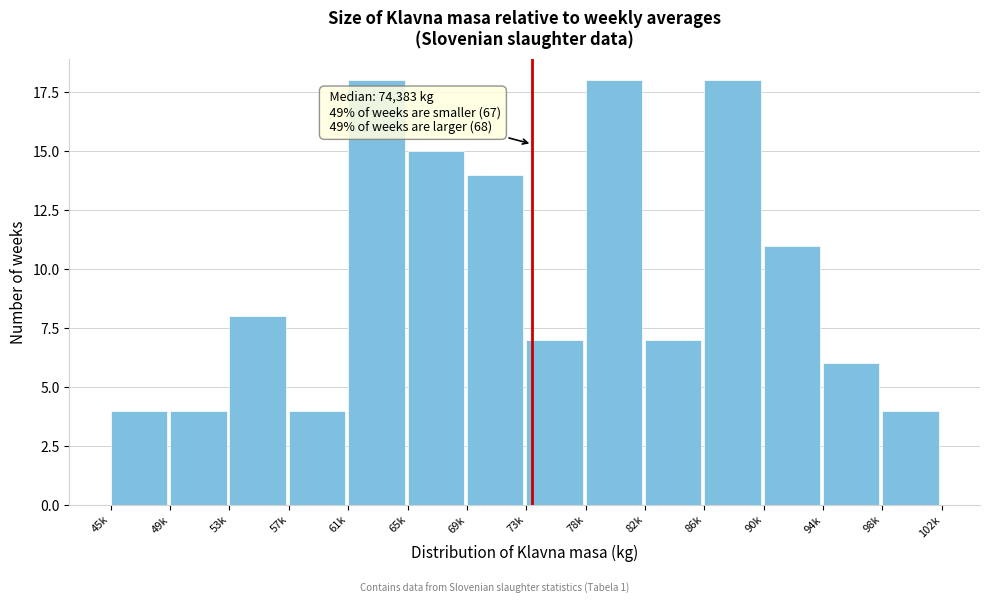

Reading left to right, extract all data points from this chart.

45k=4	49k=4	53k=8	57k=4	61k=18	65k=15	69k=14	73k=7	78k=18	82k=7	86k=18	90k=11	94k=6	98k=4